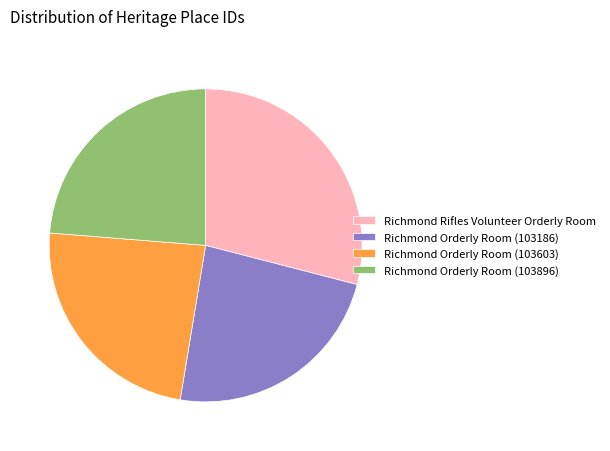

Which slice is the largest?

Richmond Rifles Volunteer Orderly Room